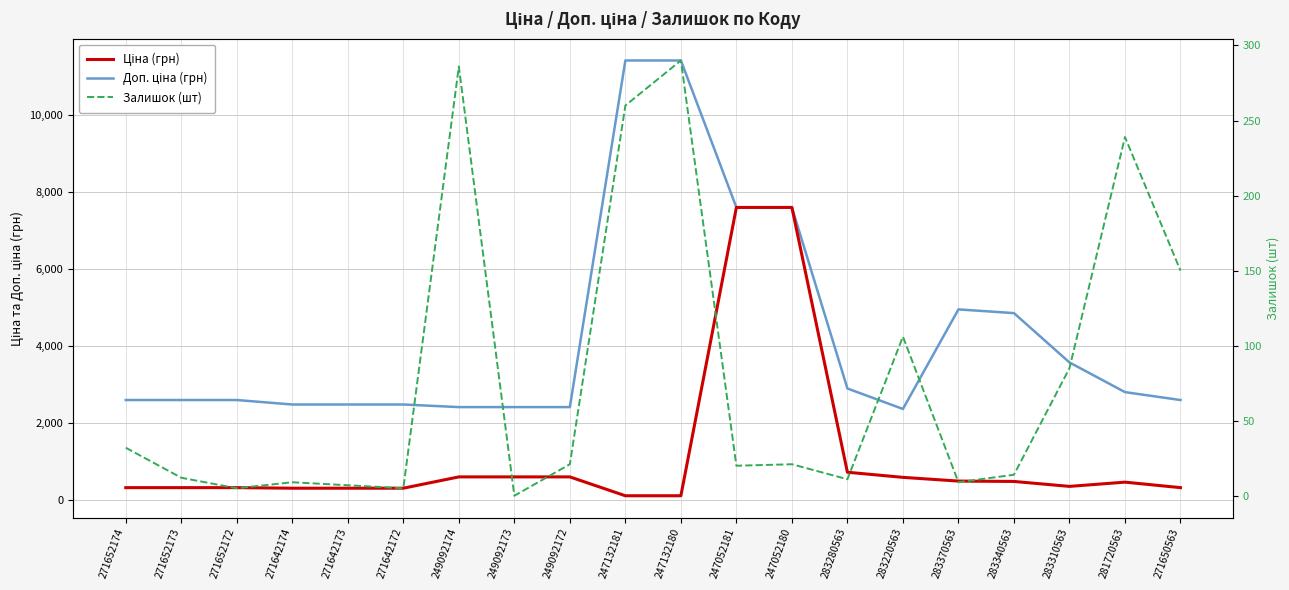

Rank the series at 247052181 from highest to lowest value.

Ціна (грн), Доп. ціна (грн), Залишок (шт)